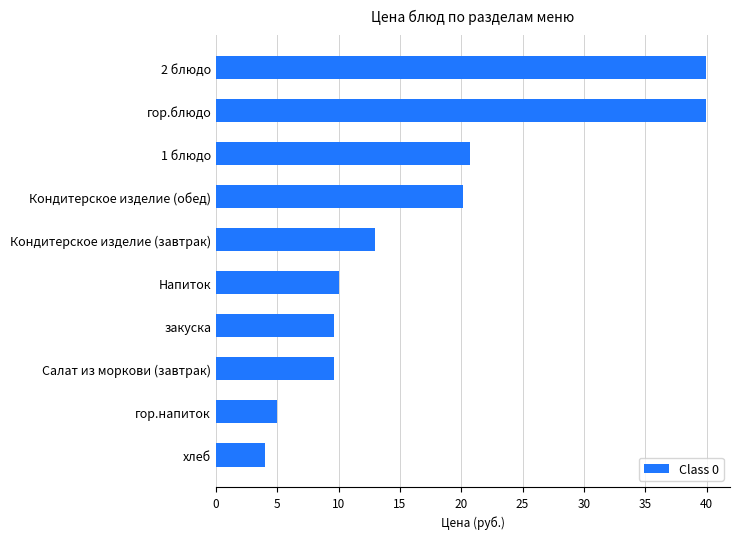

Which category has the lowest value across all series?

хлеб